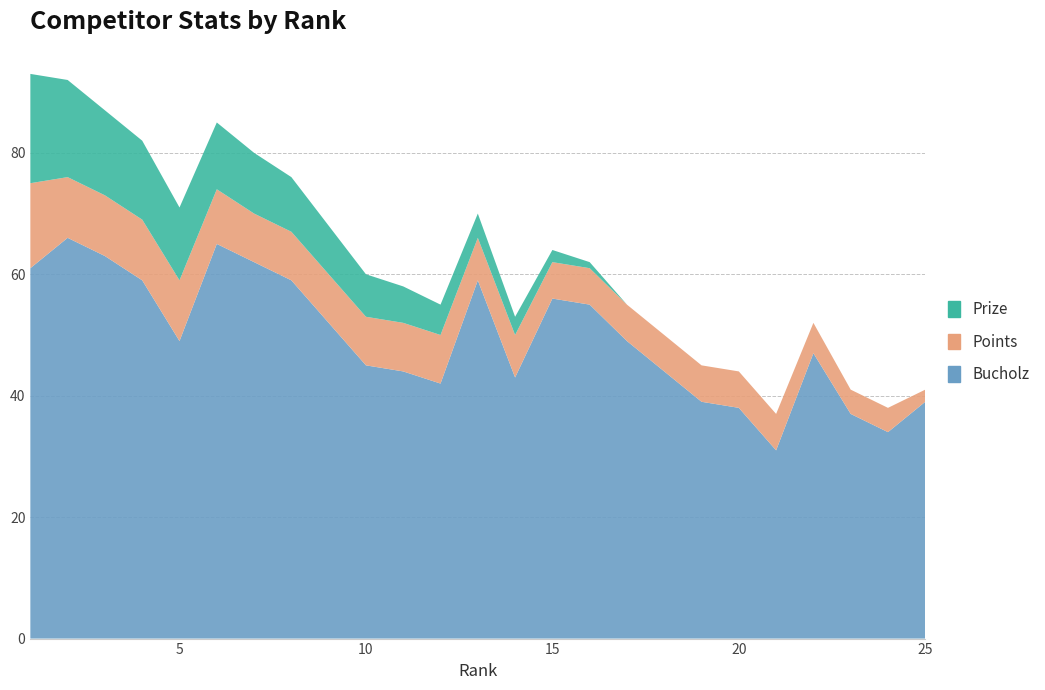

Reading left to right, what are all the values shown in this chart?

Bucholz: 1=61	2=66	3=63	4=59	5=49	6=65	7=62	8=59	9=52	10=45	11=44	12=42	13=59	14=43	15=56	16=55	17=49	18=44	19=39	20=38	21=31	22=47	23=37	24=34	25=39
Prize: 1=18	2=16	3=14	4=13	5=12	6=11	7=10	8=9	9=8	10=7	11=6	12=5	13=4	14=3	15=2	16=1	17=0	18=0	19=0	20=0	21=0	22=0	23=0	24=0	25=0
Points: 1=14	2=10	3=10	4=10	5=10	6=9	7=8	8=8	9=8	10=8	11=8	12=8	13=7	14=7	15=6	16=6	17=6	18=6	19=6	20=6	21=6	22=5	23=4	24=4	25=2